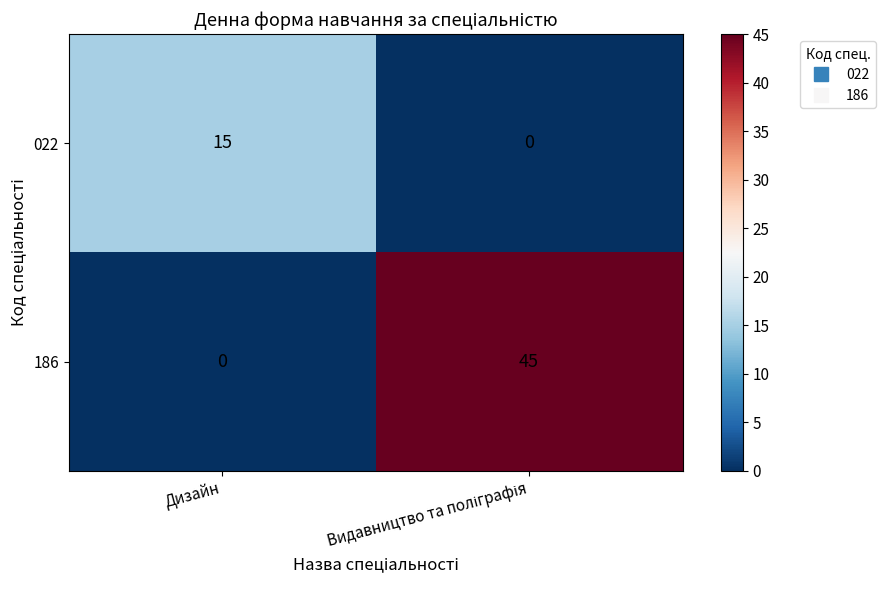

The 022 series shows 7 at Дизайн. True or false?

False